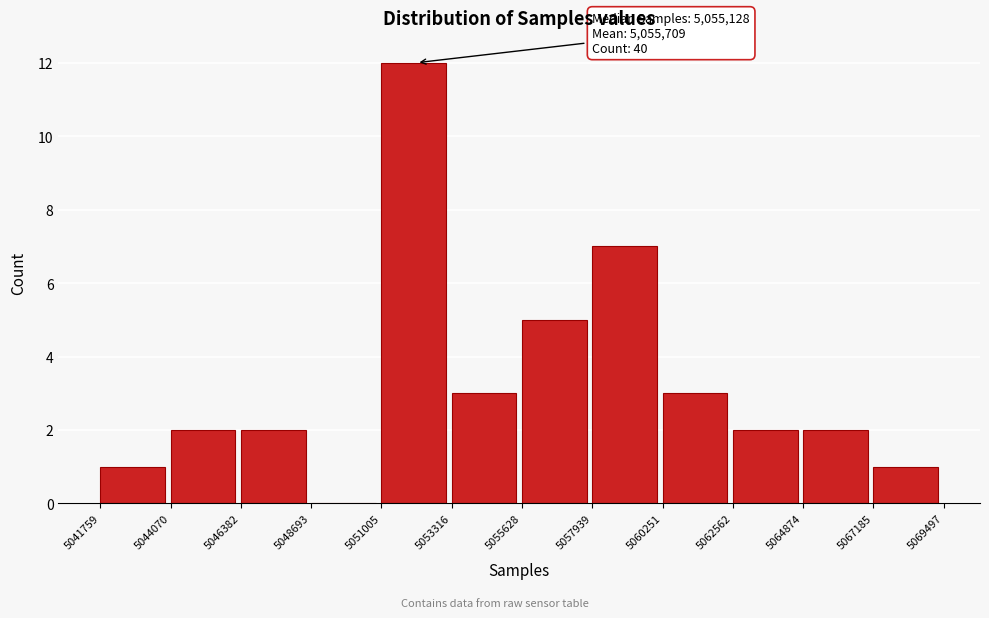

Which range on the x-axis has the tallest bar?

5051005 to 5053316